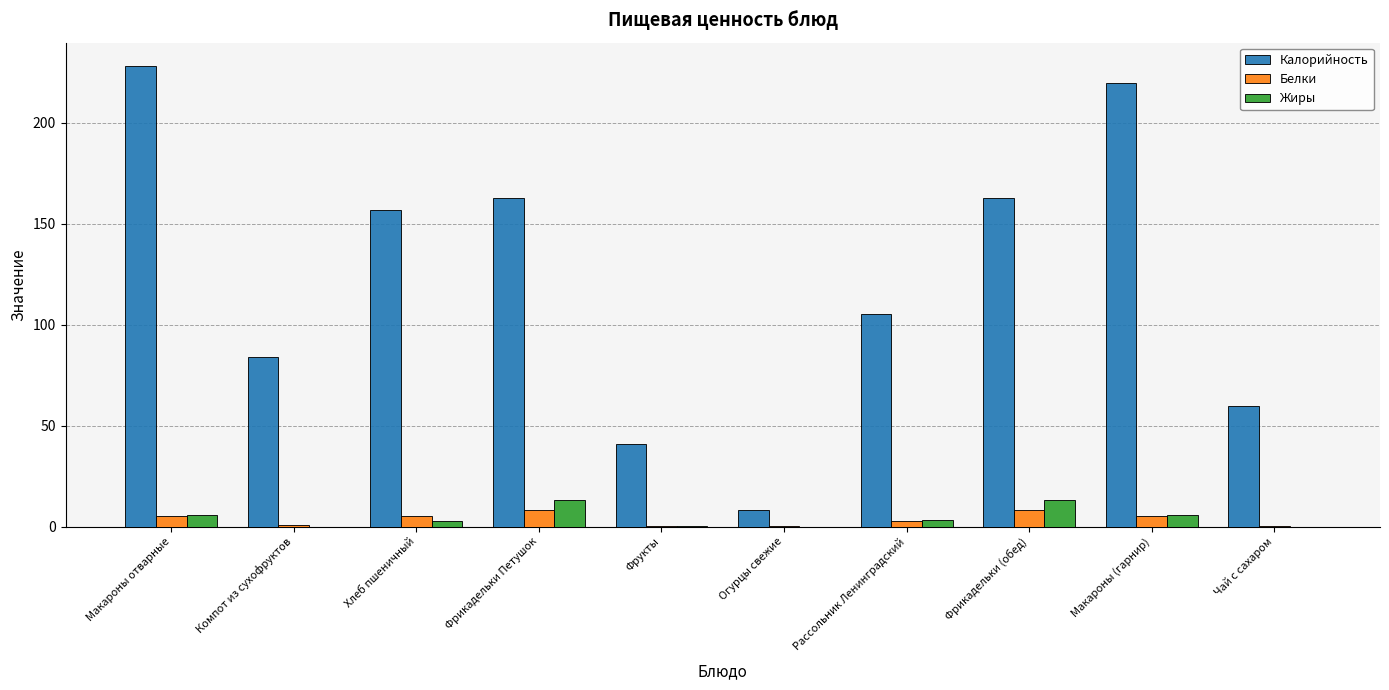

Are the bars horizontal?

No